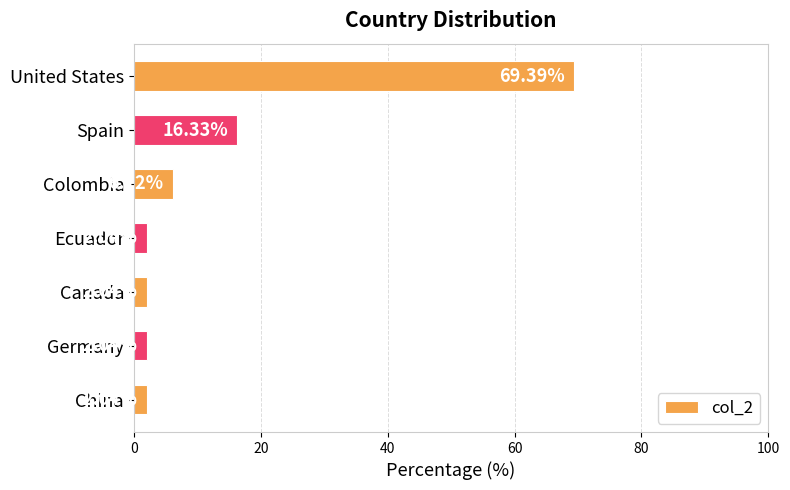

What is the change in value from Spain to Canada?

-14.3